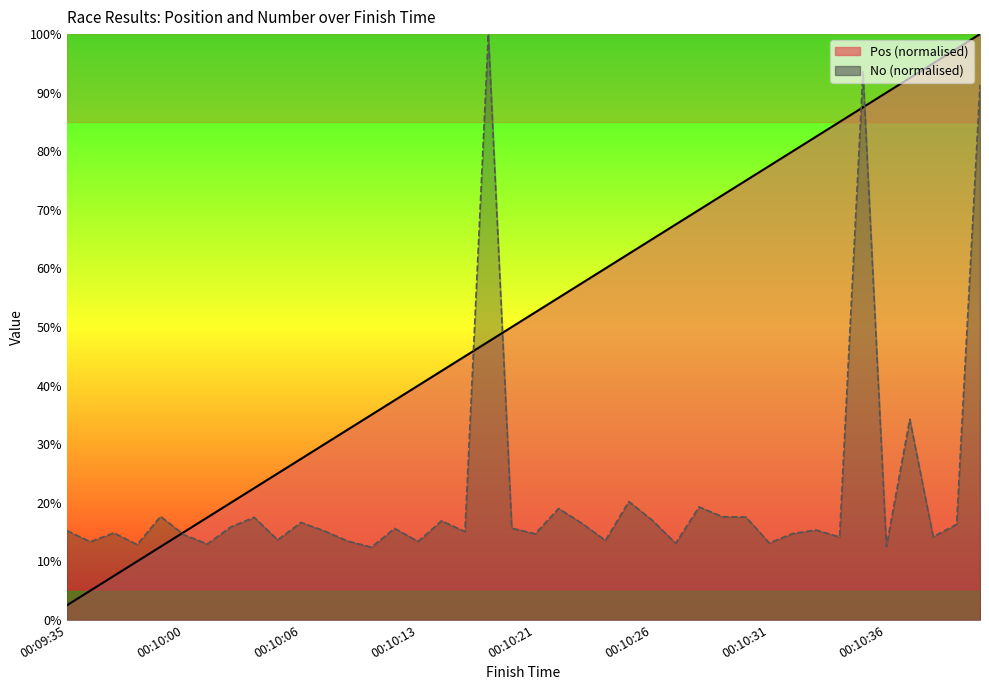

List the series in order of their peak value, lowest first.

Pos, No